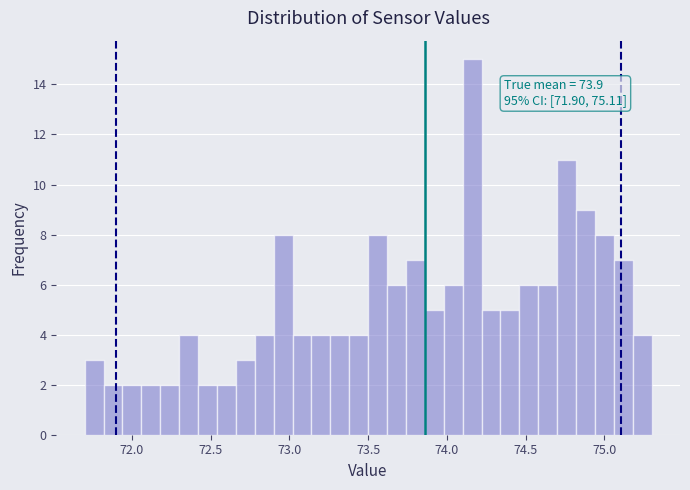

Read against the x-axis, roughly where is the centre of the tallest bar?

74.15